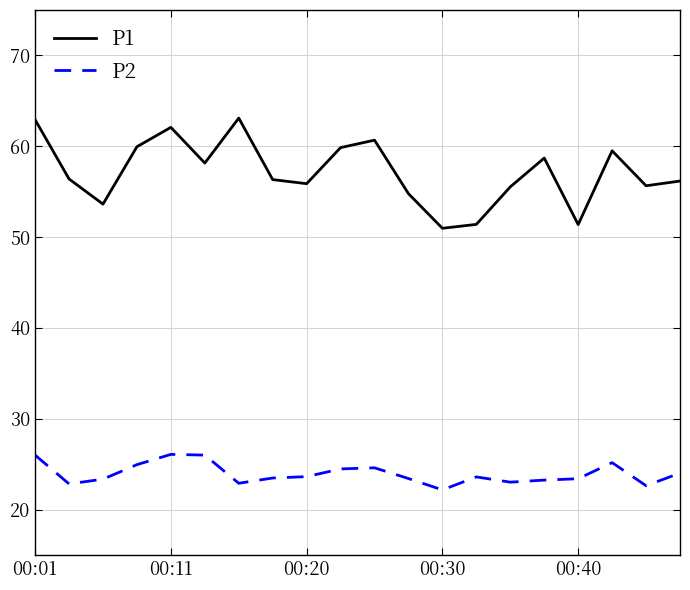

Rank the series by their average value, from lowest to highest.

P2, P1